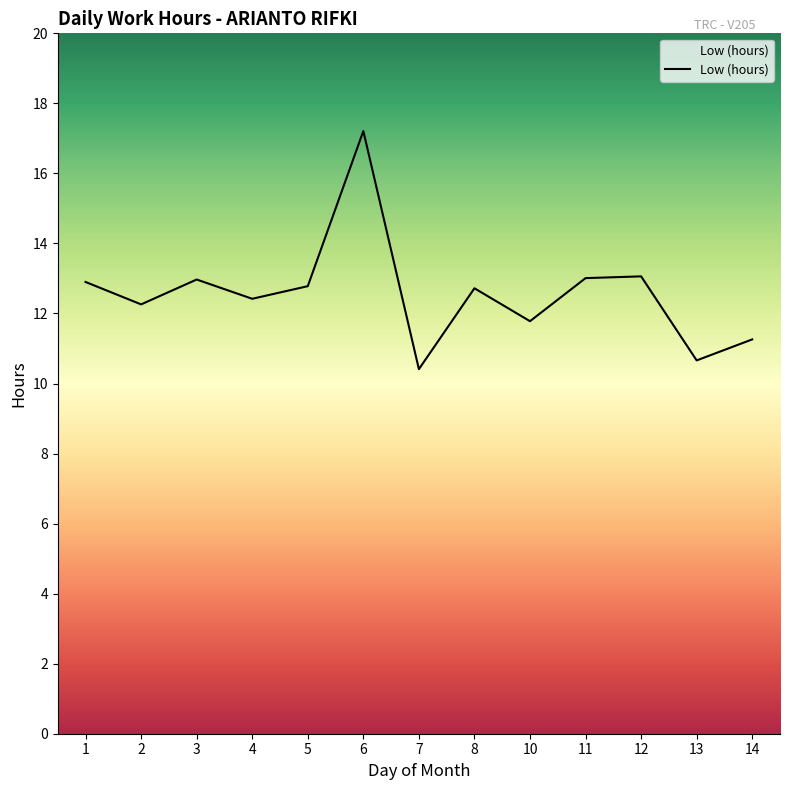

What is the difference between the maximum and minimum values?

6.8